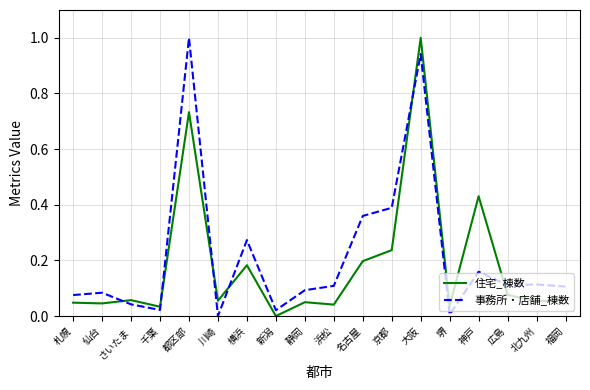

What are all the series names shown in the legend?

住宅_棟数, 事務所・店舗_棟数